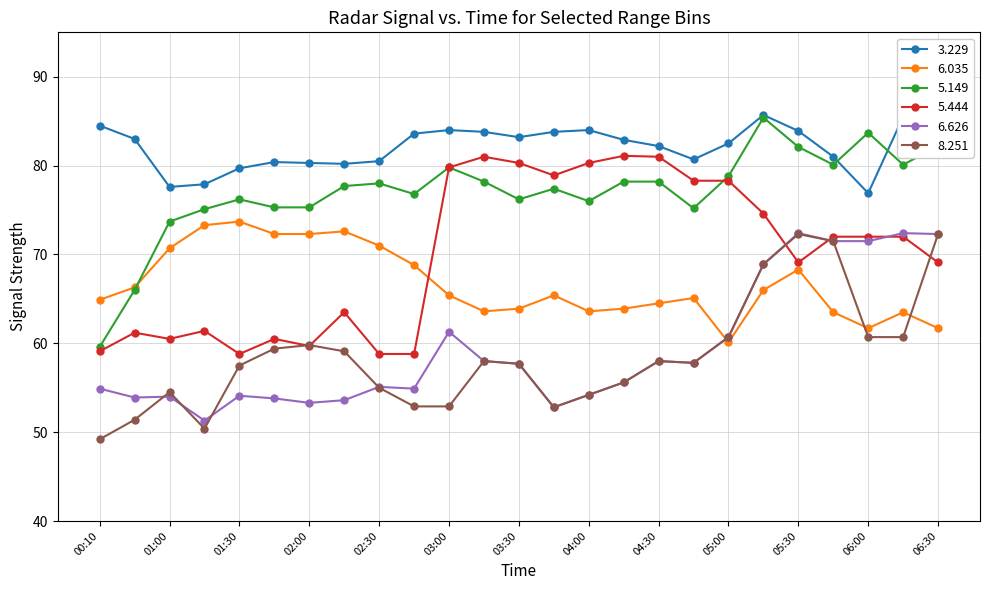

After their last crossing, which series has the higher values: 8.251 or 6.035?

8.251